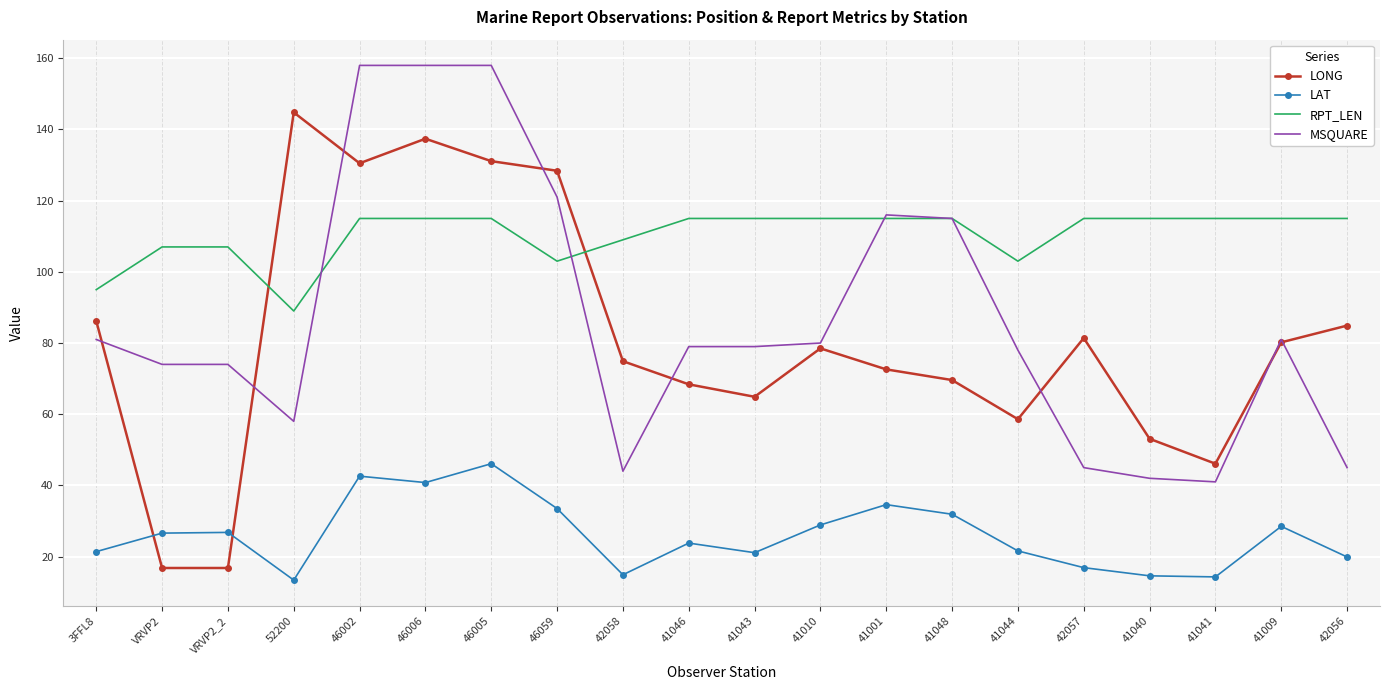

What is the total value across all series at 41010?

302.4